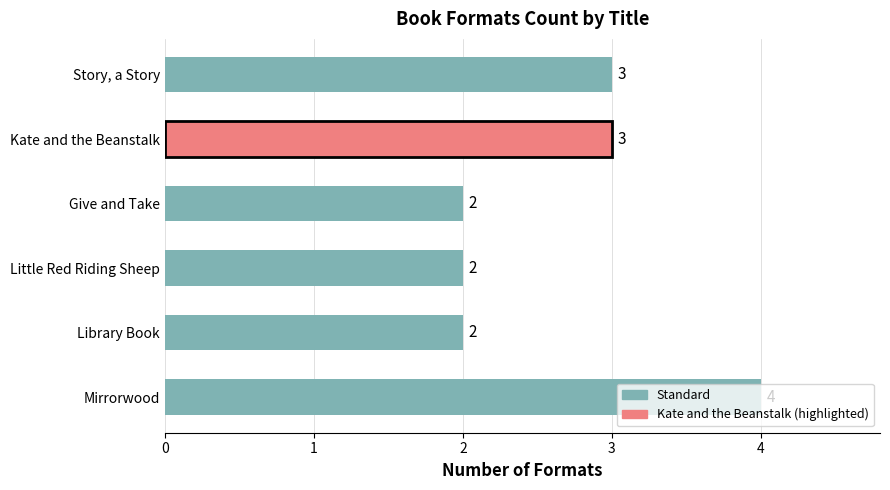

What is the sum of all values?

16